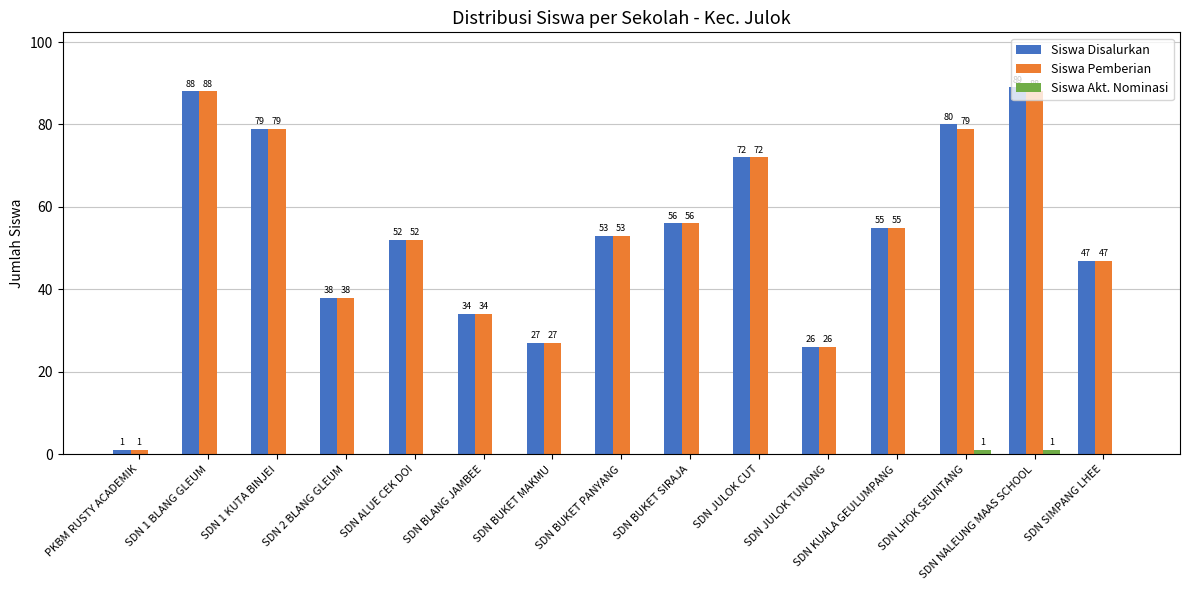

How many distinct data groups are displayed?

3